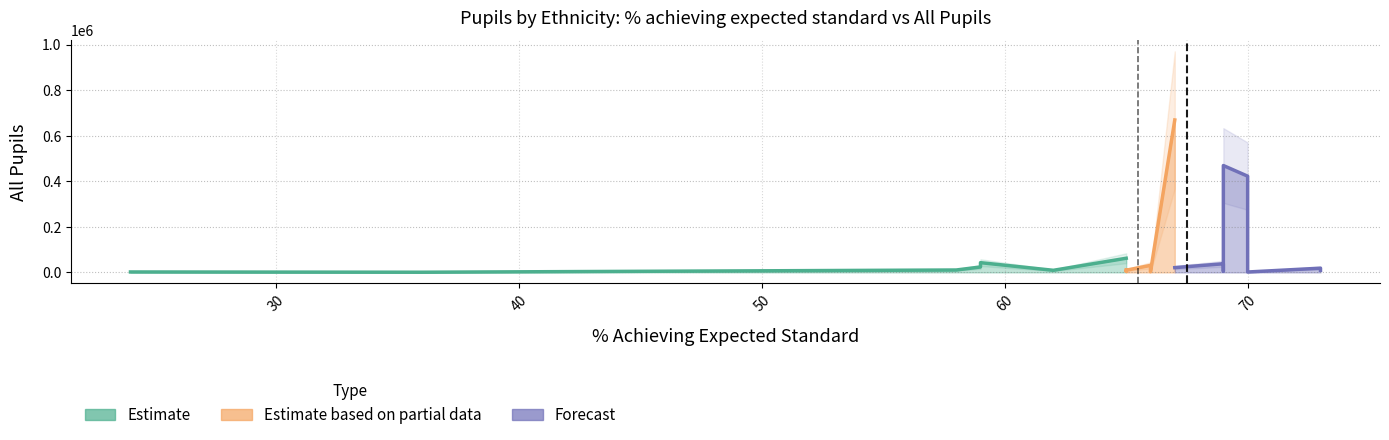

Does the chart have visible grid lines?

Yes